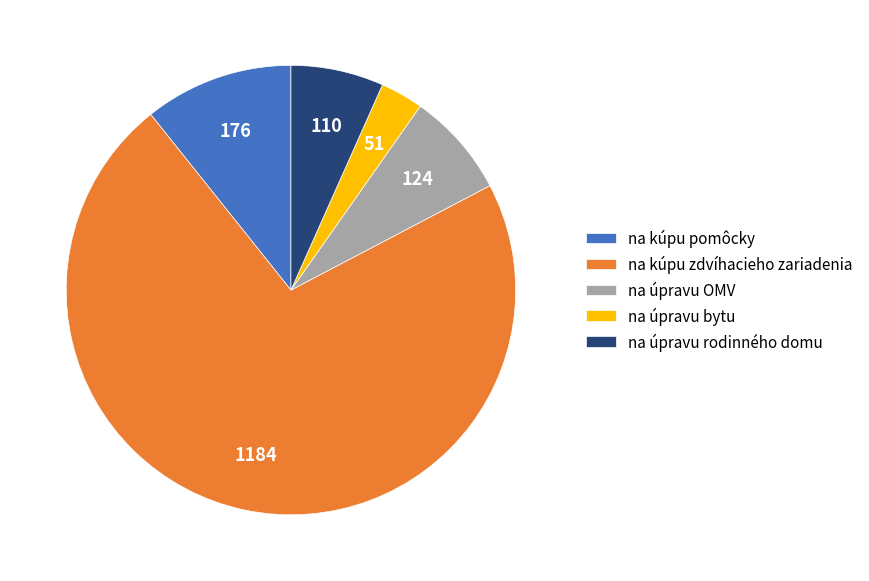

Which has a higher value, na úpravu bytu or na kúpu pomôcky?

na kúpu pomôcky